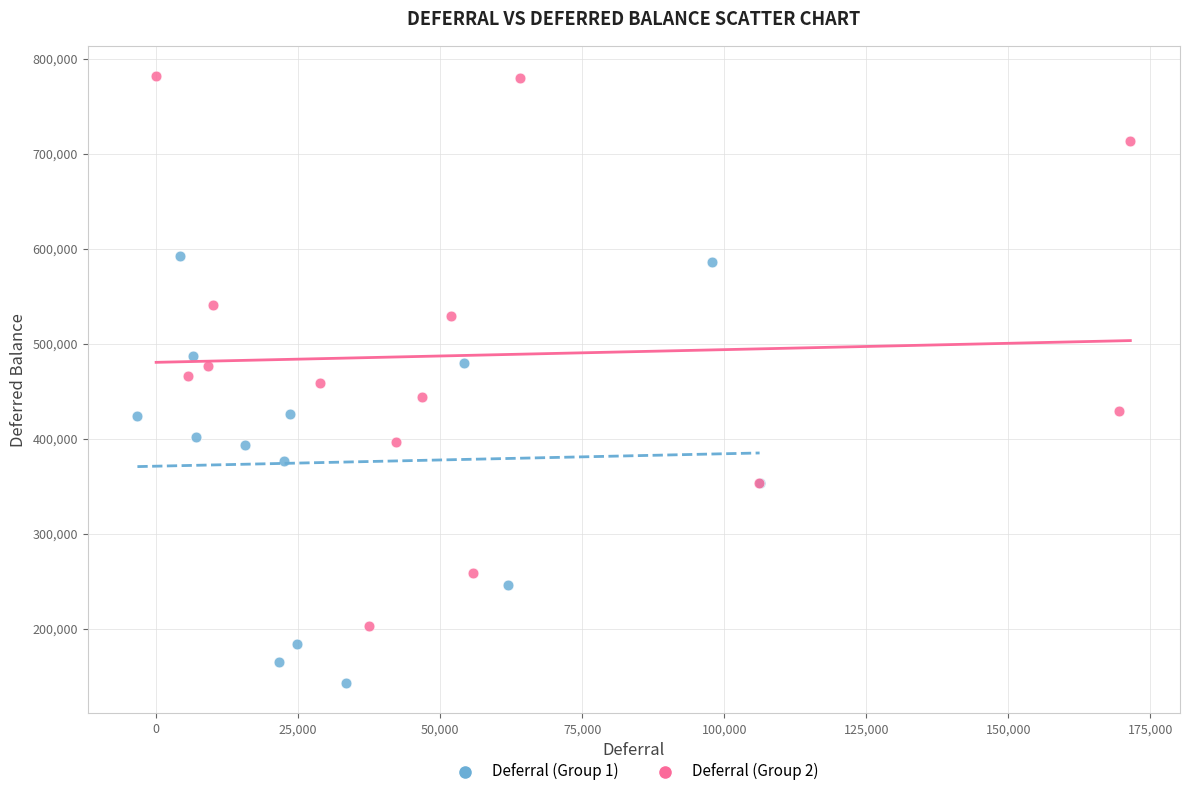

Which series has the widest spread of Y values?

Deferral (Group 2)